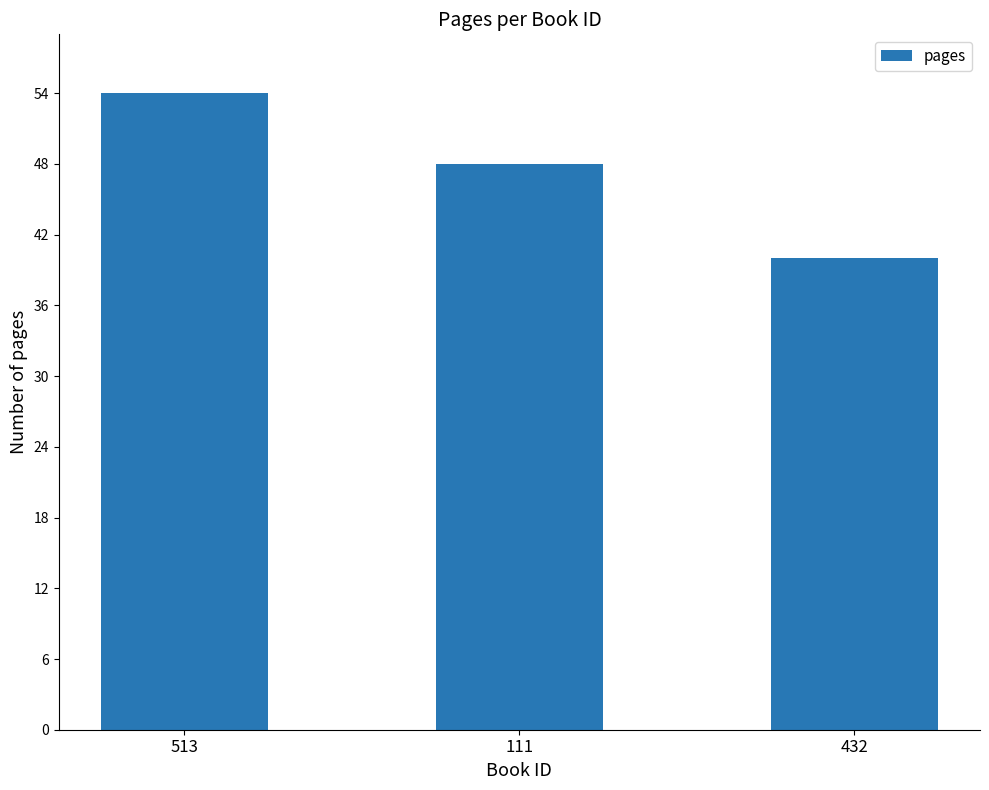

Reading left to right, extract all data points from this chart.

54	48	40